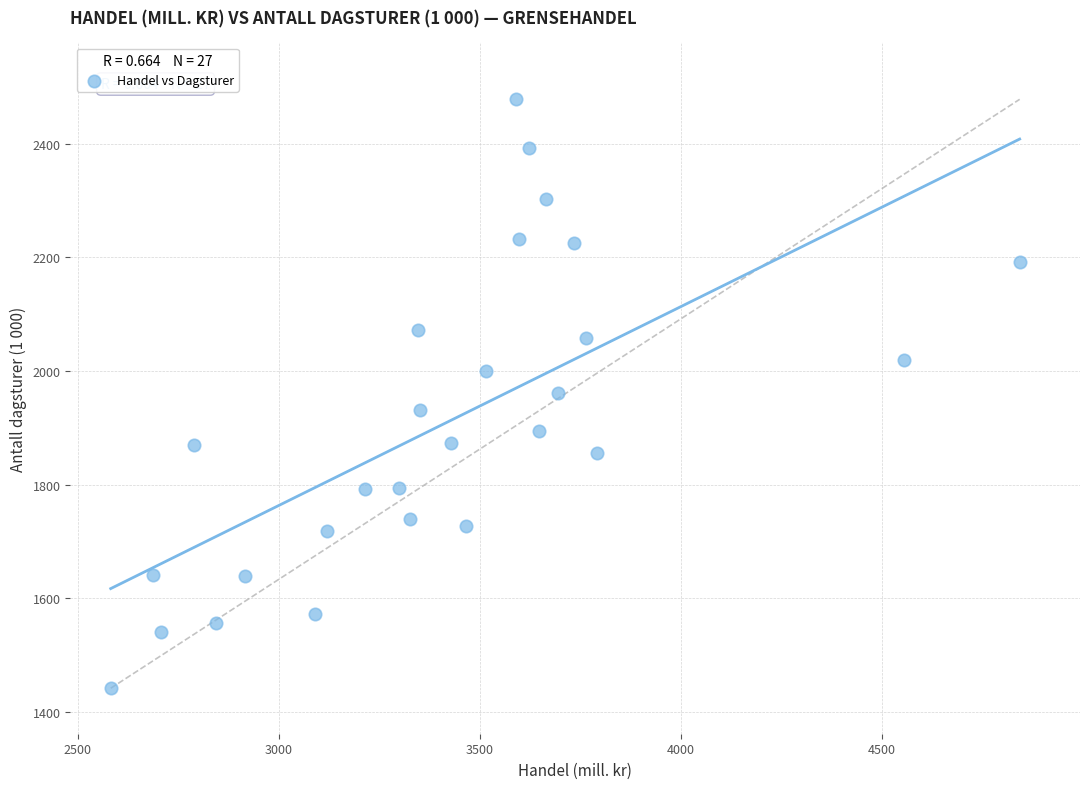

What is the range of X values (max minus min)?

2260